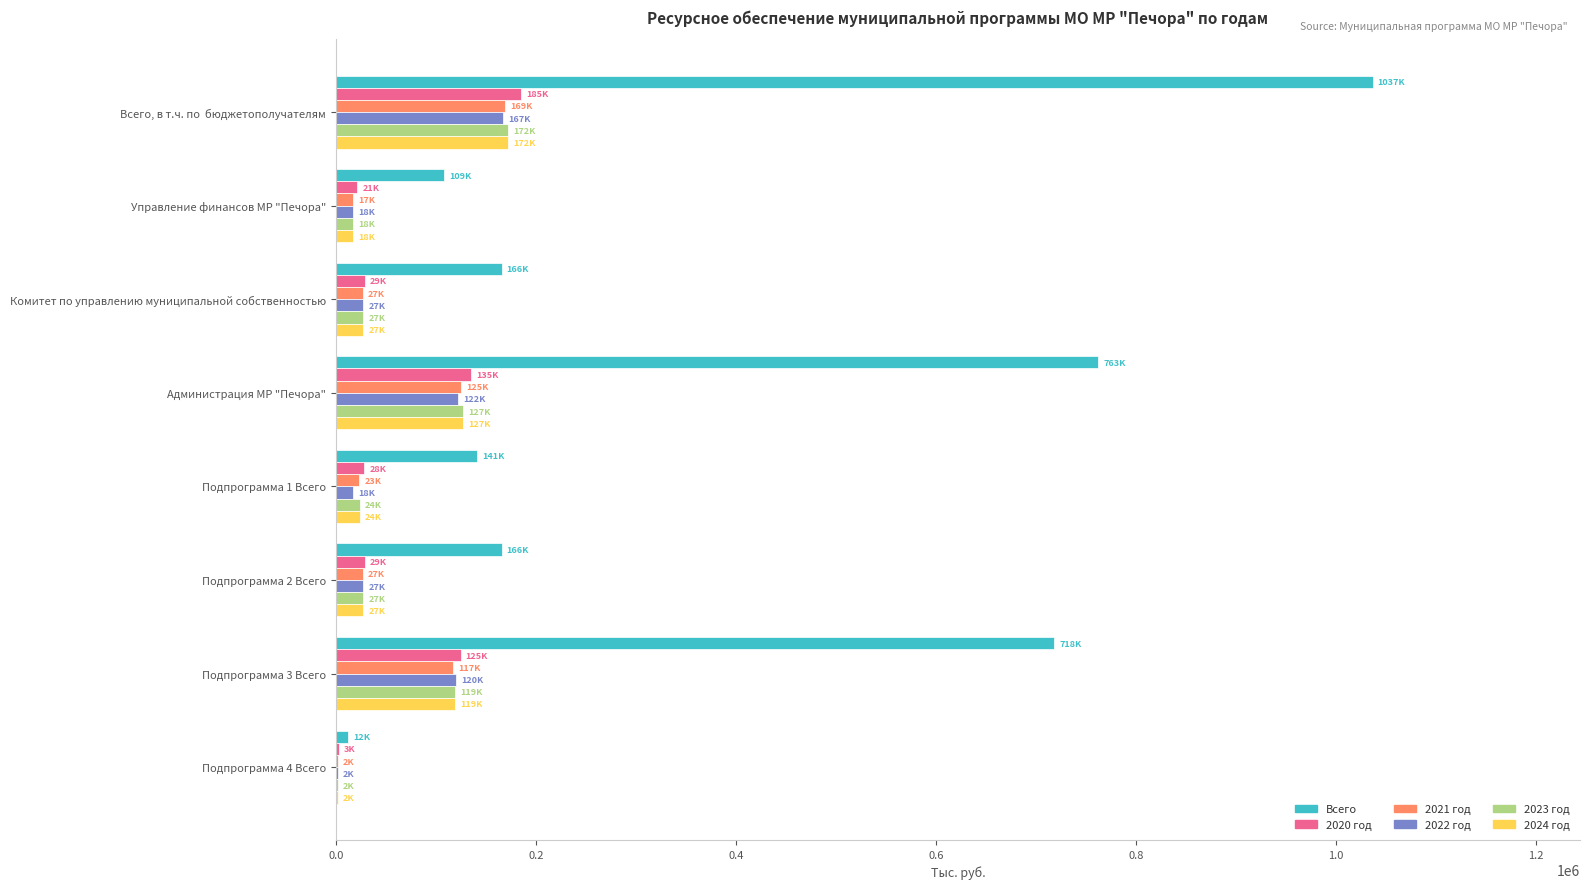

Which series changed the most between Администрация МР "Печора" and Подпрограмма 4 Всего?

Всего